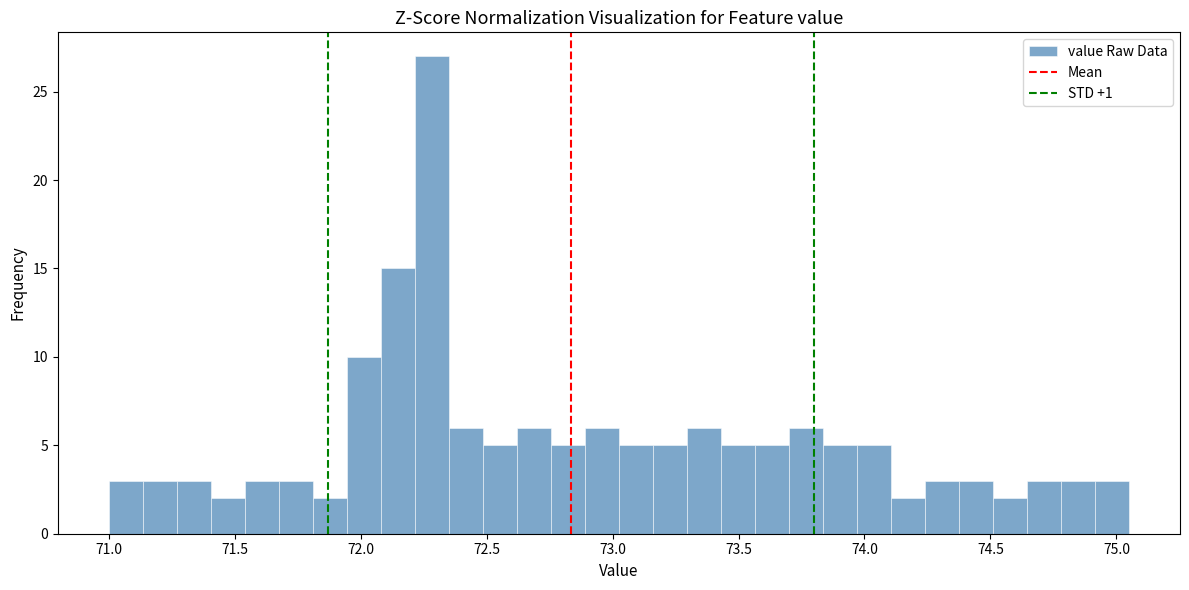

Around what value on the x-axis is the tallest bar? Give the approximate position of its centre, as read against the axis.

72.30